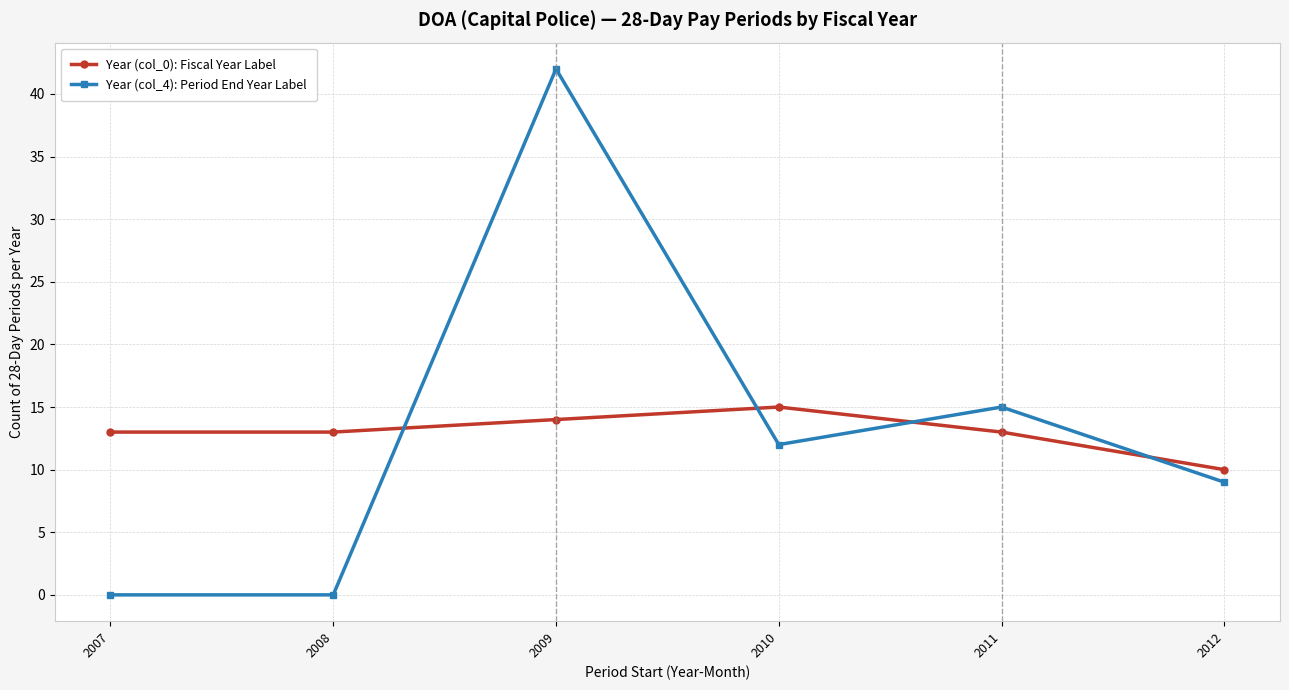

What is the approximate value of Year (col_0): Fiscal Year Label at 2007?

13